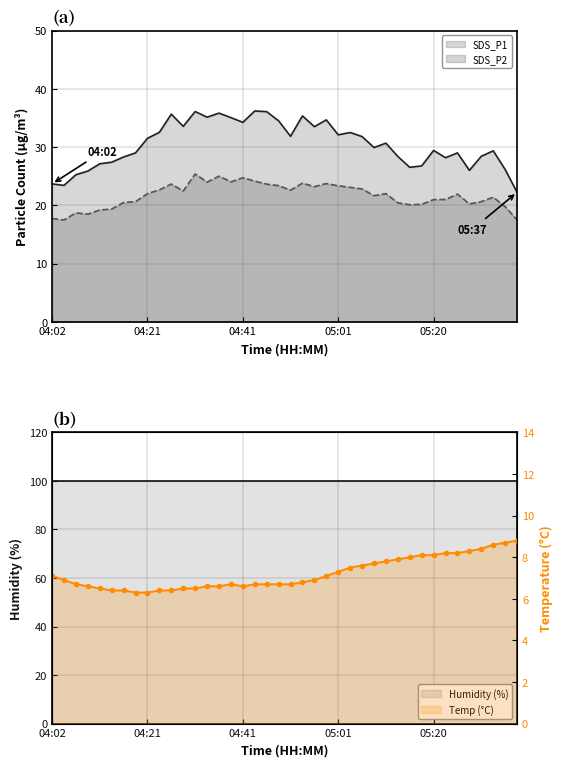

Is it true that SDS_P1 equals 16.2 at 05:32?

False